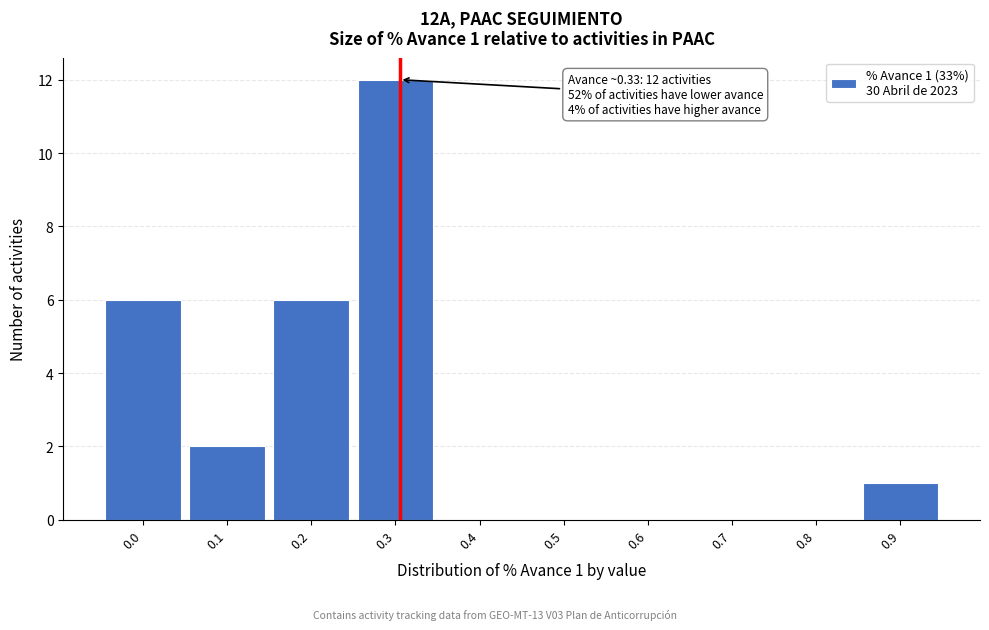

Reading right to left, what are all the values shown in this chart?

0.9=1	0.8=0	0.7=0	0.6=0	0.5=0	0.4=0	0.3=12	0.2=6	0.1=2	0.0=6